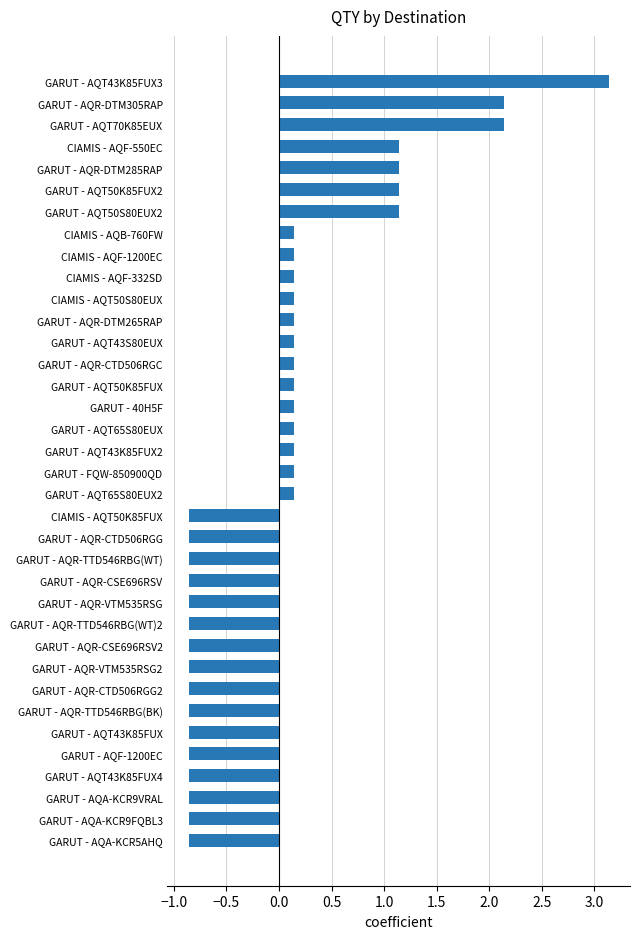

Between GARUT - AQT43K85FUX2 and GARUT - AQA-KCR5AHQ, which is larger?

GARUT - AQT43K85FUX2